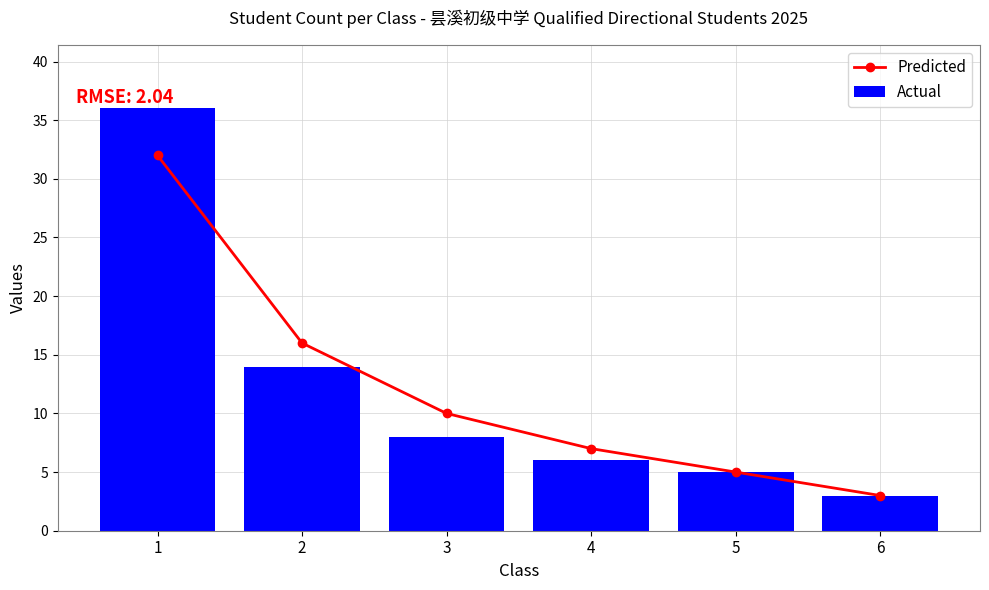

Does the chart contain stacked bars?

No